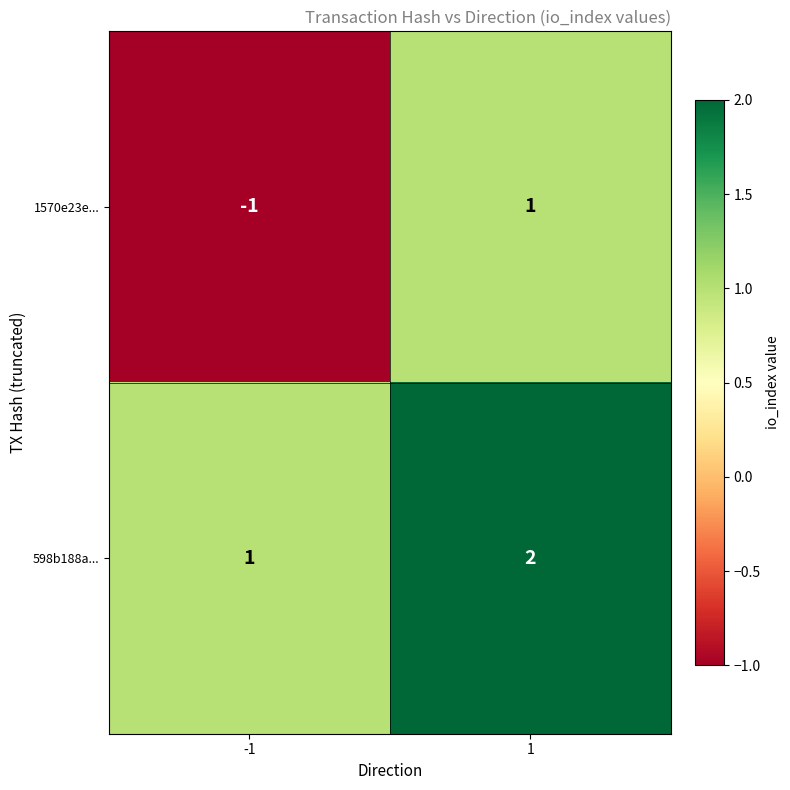

At which category is the sum across all series the highest?

1